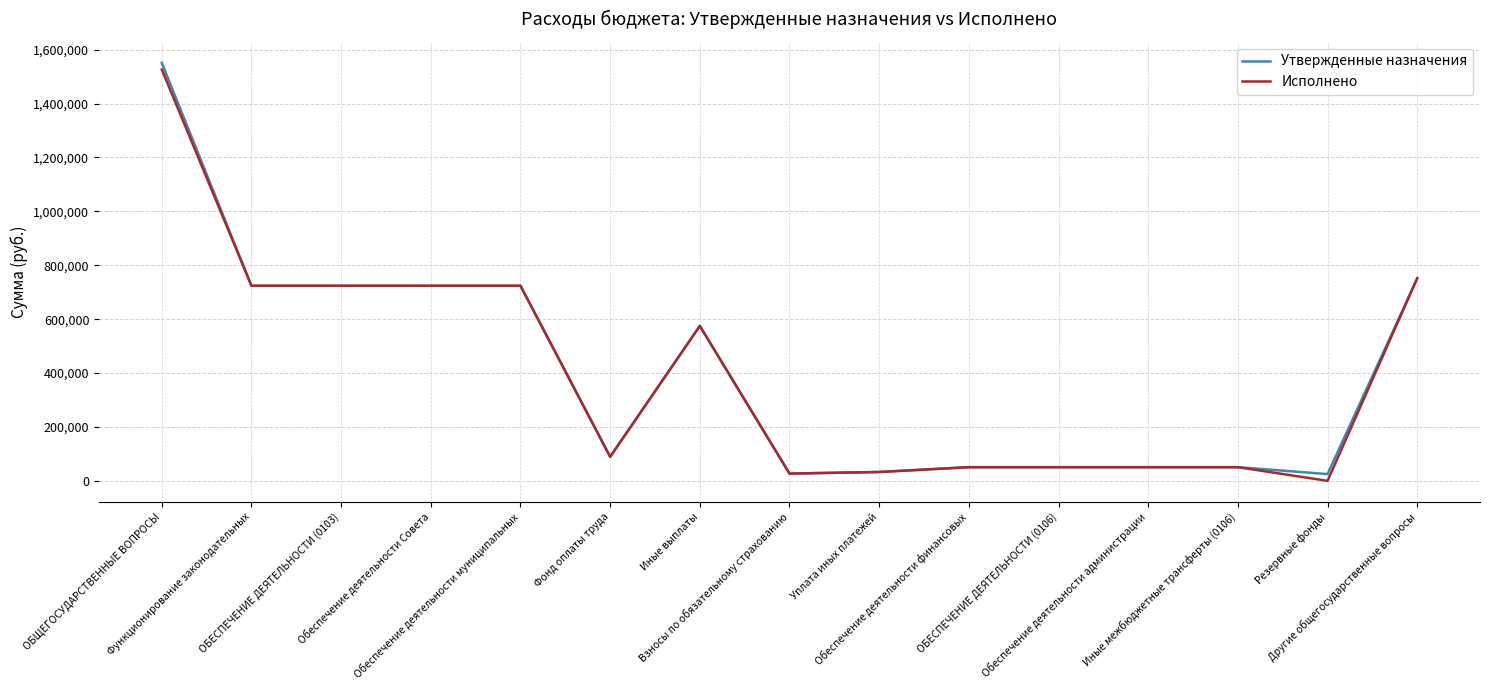

Which category has the highest value in the Исполнено series?

ОБЩЕГОСУДАРСТВЕННЫЕ ВОПРОСЫ